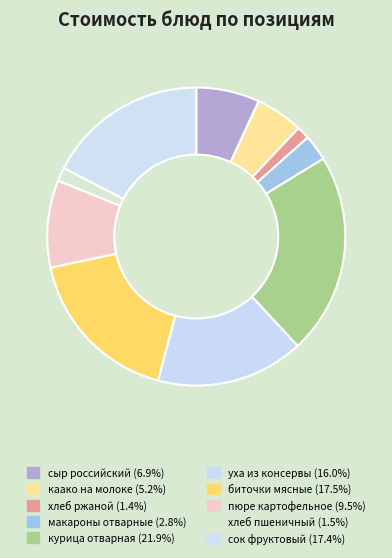

Count the number of slices in the pie.

10